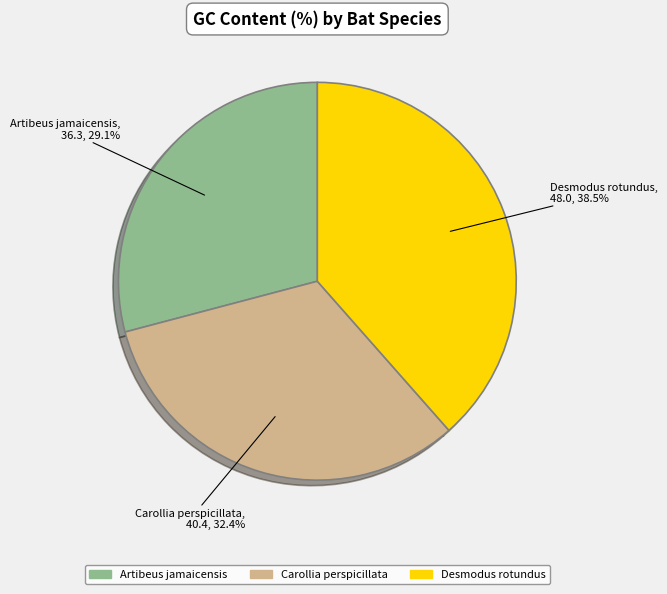

Is the sum of Desmodus rotundus and Carollia perspicillata greater than half?

Yes